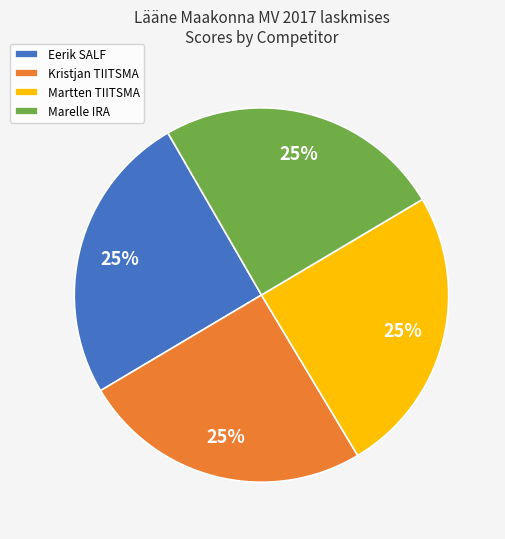

To the nearest percent, what portion does Eerik SALF represent?

25%